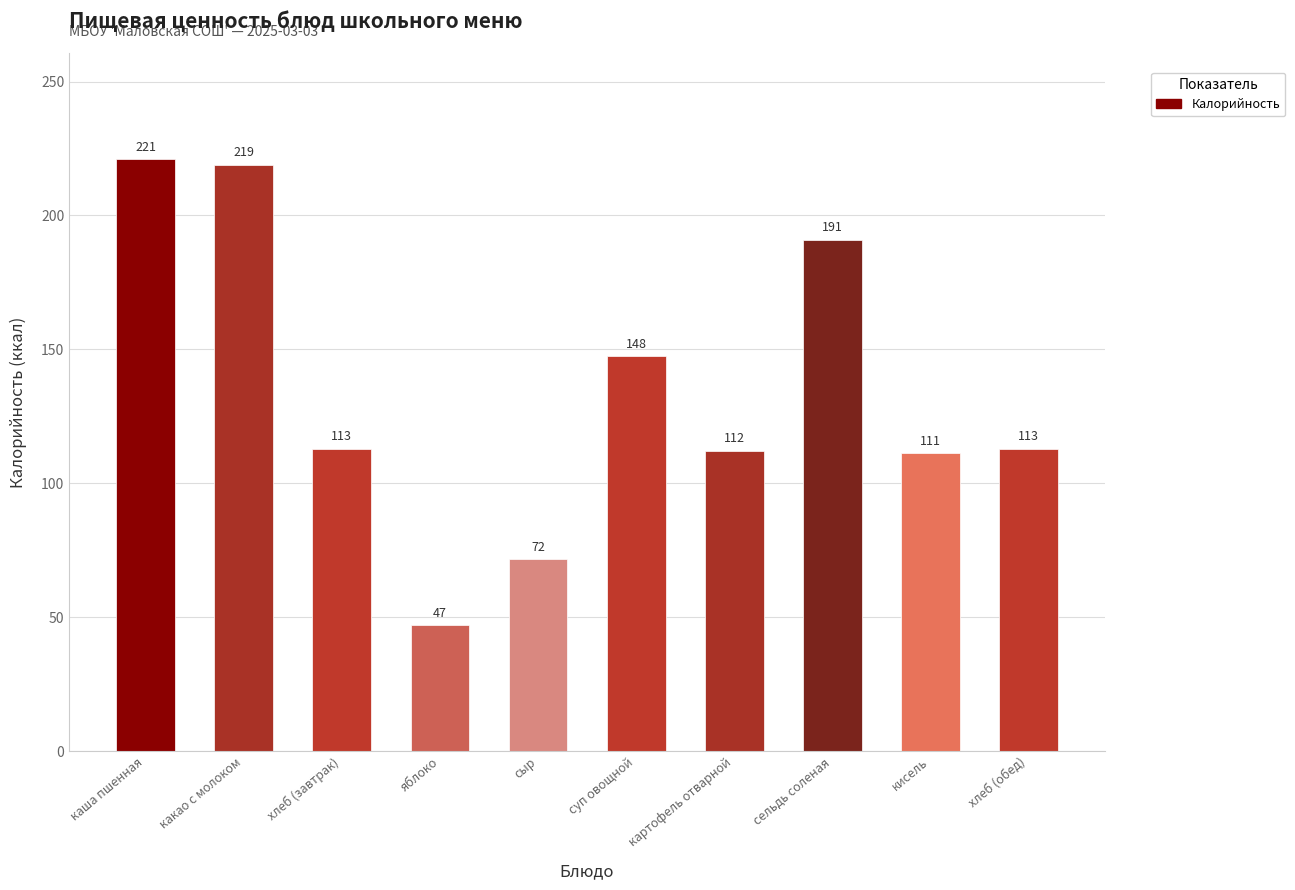

Which has a higher value, сыр or сельдь соленая?

сельдь соленая